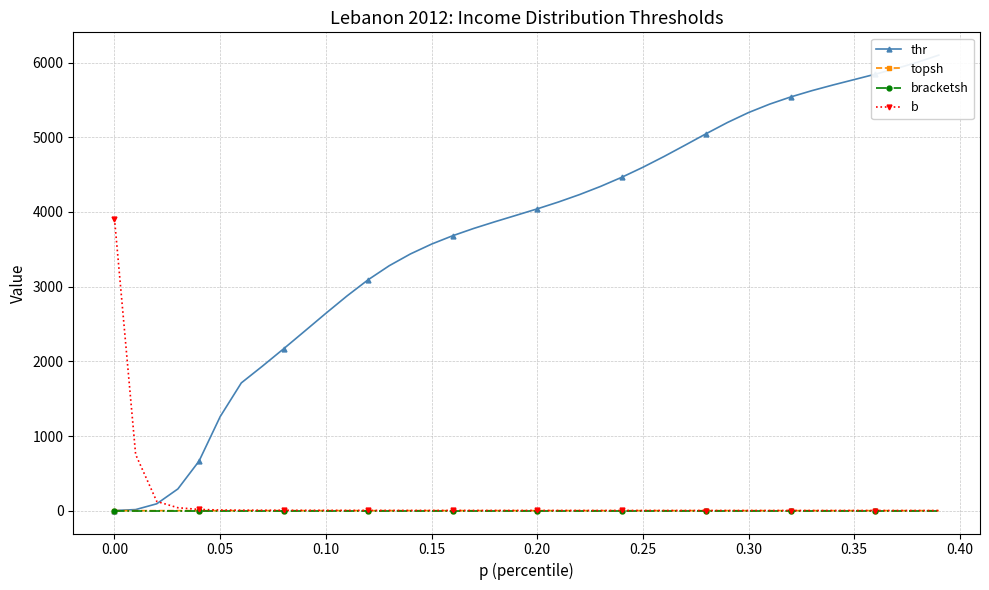

The value of bracketsh at 0.20 is 0.0. True or false?

True